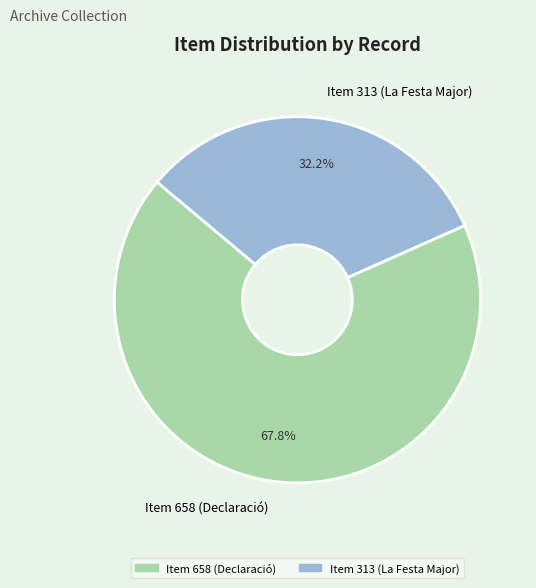

To the nearest percent, what percentage of the pie is Item 313 (La Festa Major)?

32%